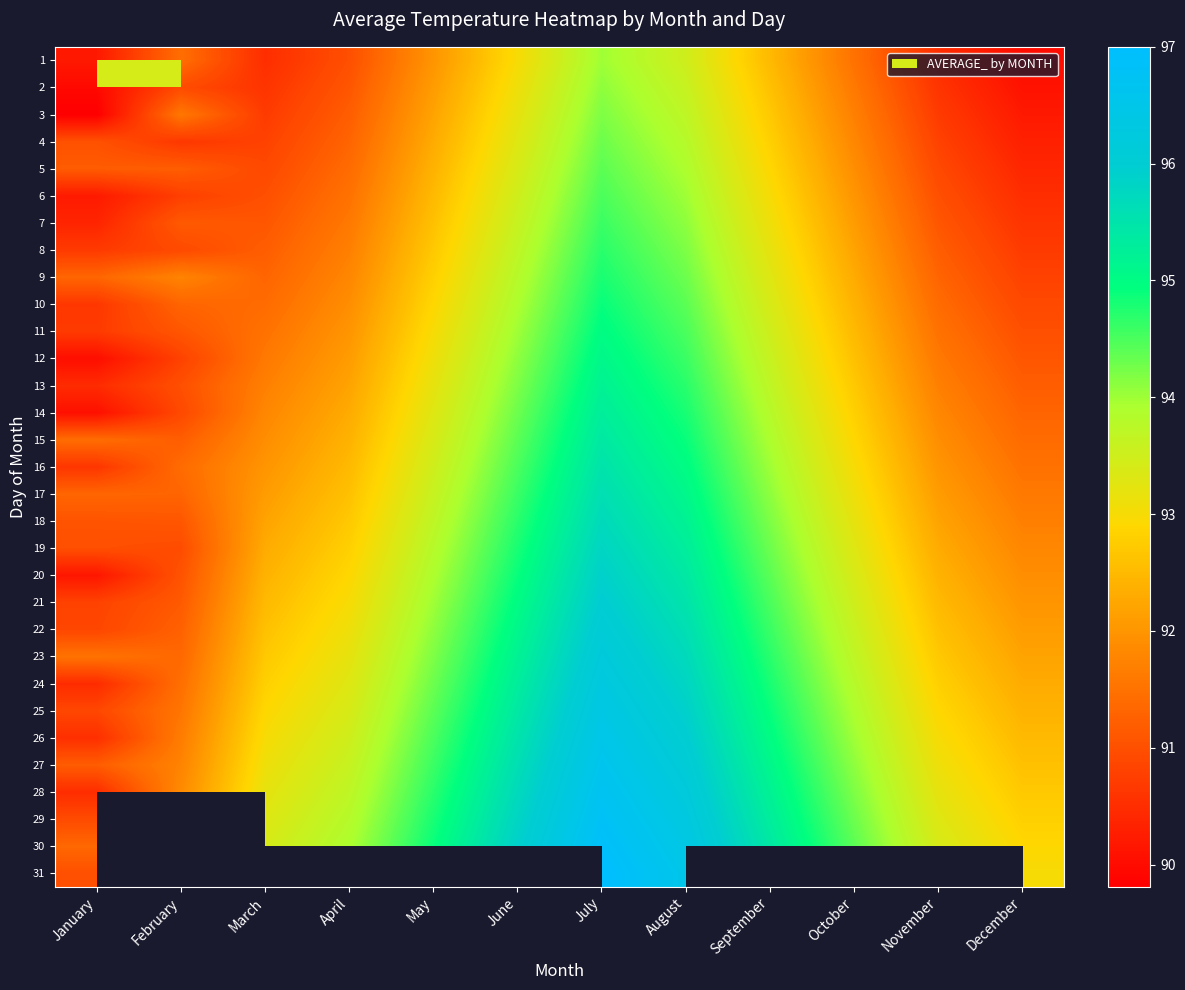

Which has a higher value, March or February?

February